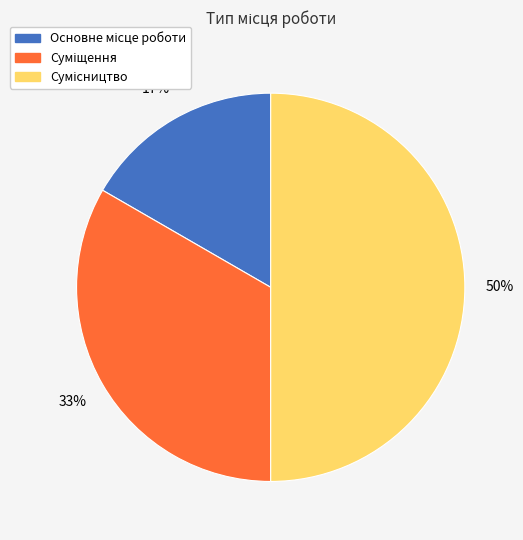

To the nearest percent, what is the difference between the largest and smallest slice percentages?

33%